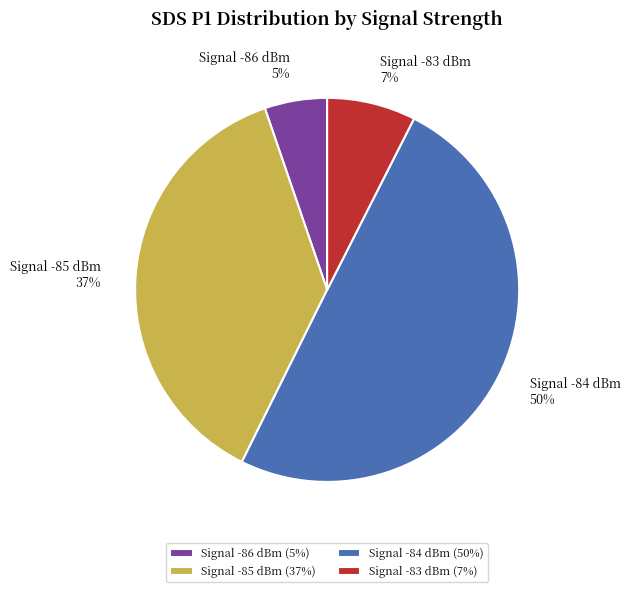

Is the sum of Signal -84 dBm and Signal -85 dBm greater than half?

Yes